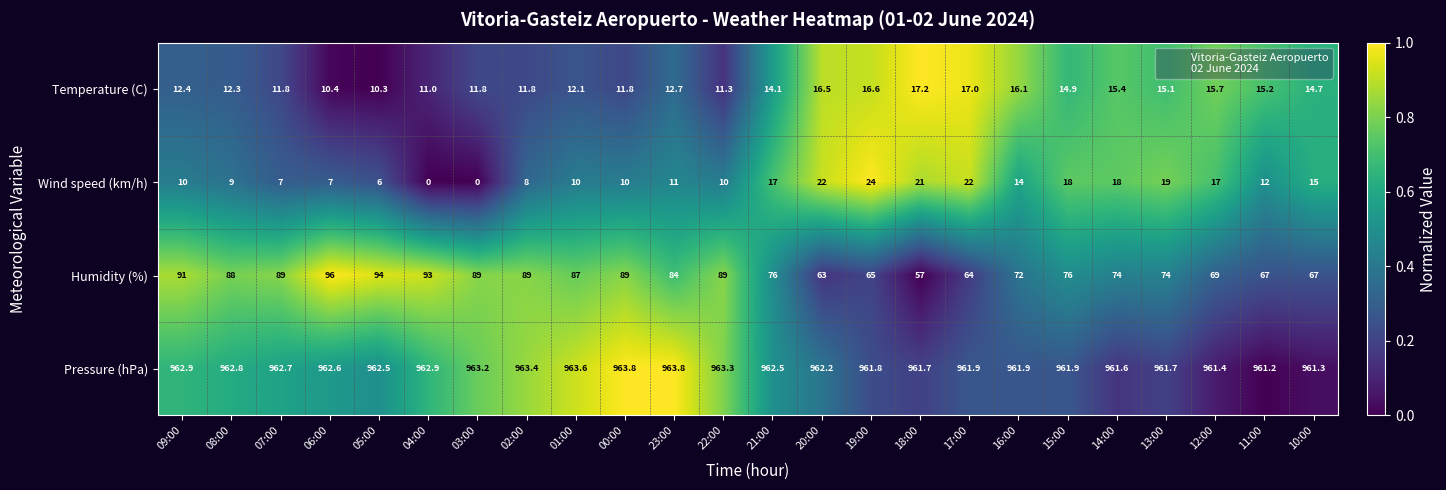

How many categories are shown in the chart?

24